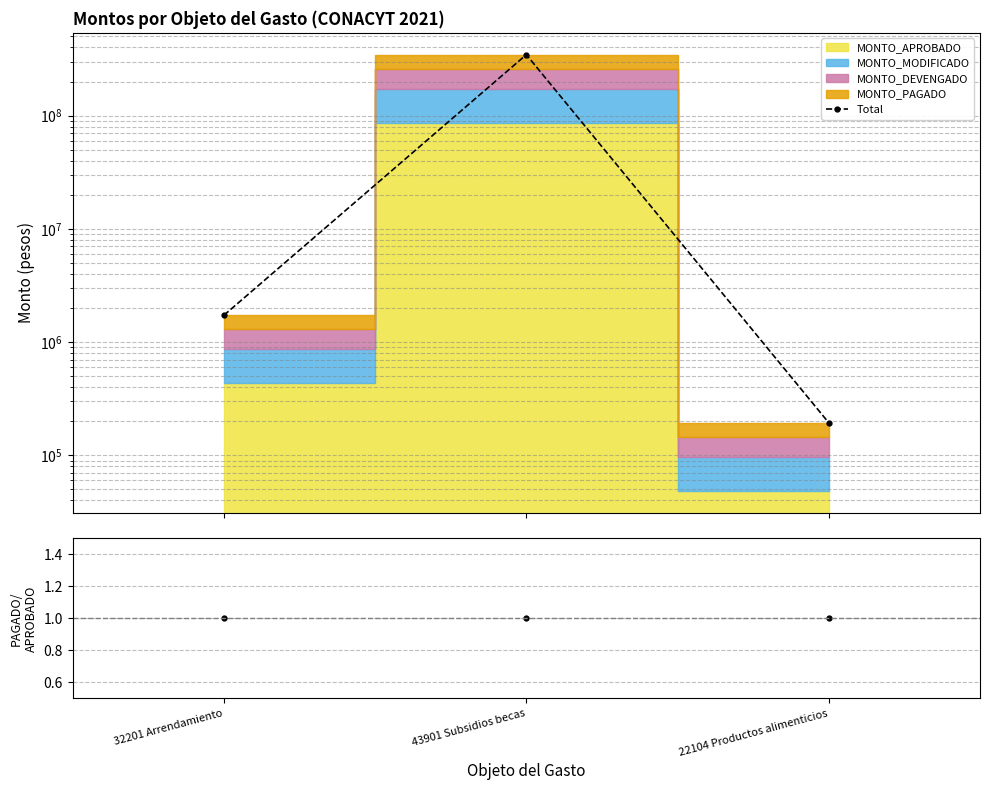

List the labels in order of value, largest first.

43901 Subsidios becas, 32201 Arrendamiento, 22104 Productos alimenticios